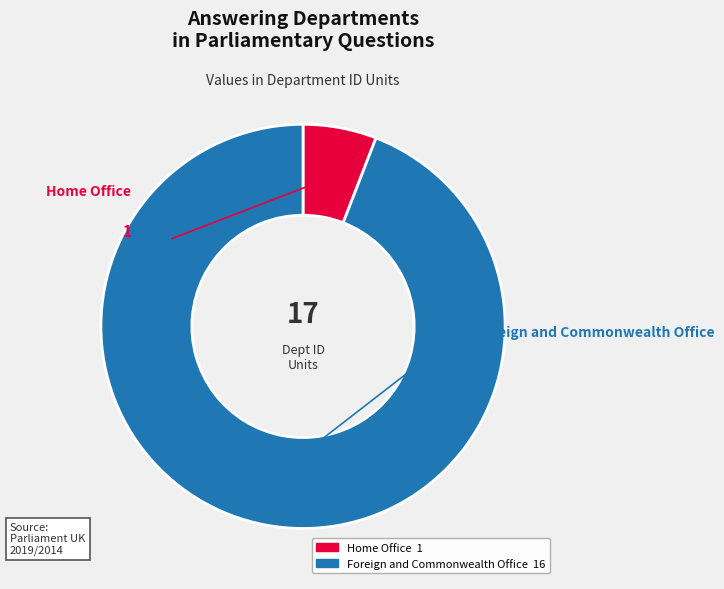

The Home Office slice represents 1% of the pie. True or false?

False